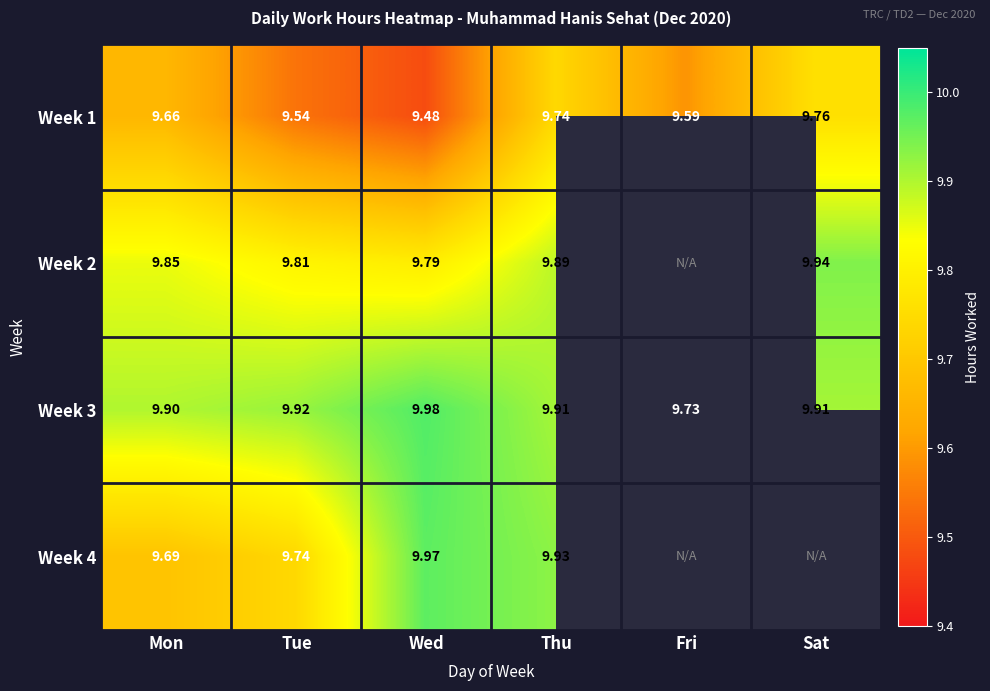

At Mon, list the series in order from smallest to largest.

Week 1, Week 4, Week 2, Week 3